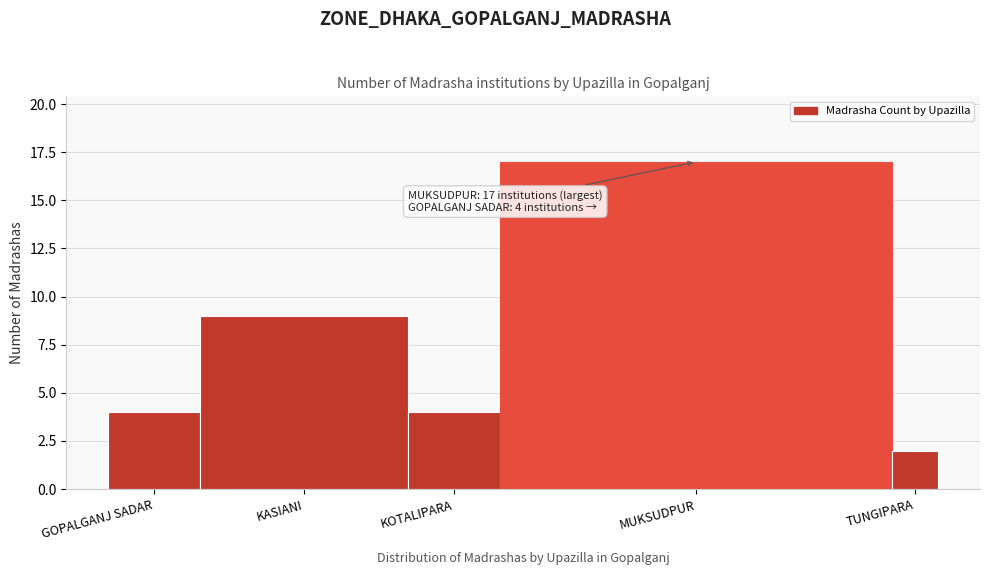

Reading right to left, list all the values displayed in this chart.

2	17	4	9	4